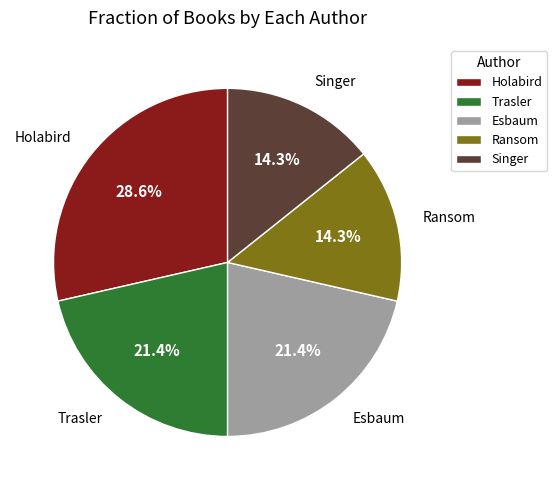

To the nearest percent, what is the difference between the largest and smallest slice percentages?

14%